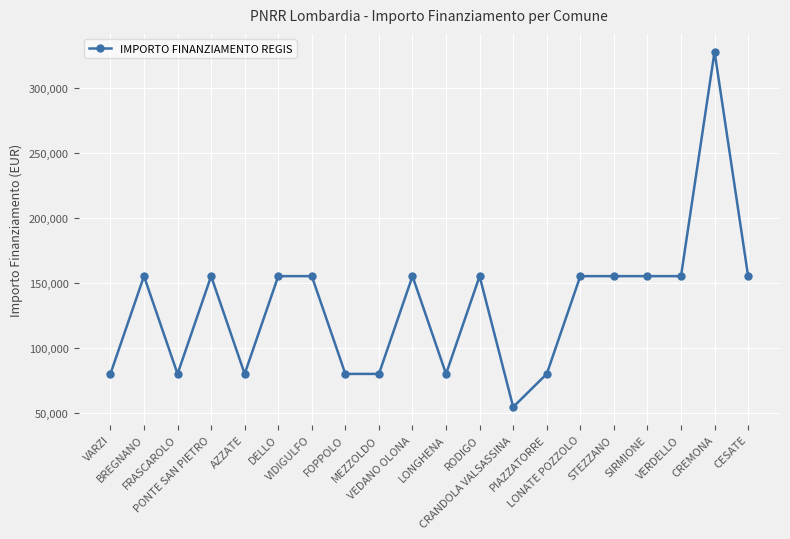

What value does the data have at AZZATE?

79922